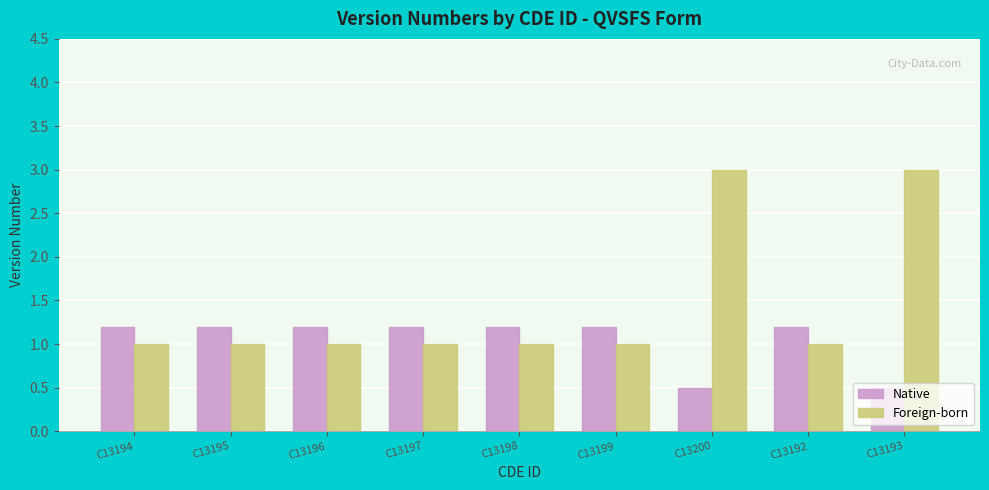

List the series in order of their peak value, highest first.

Foreign-born, Native